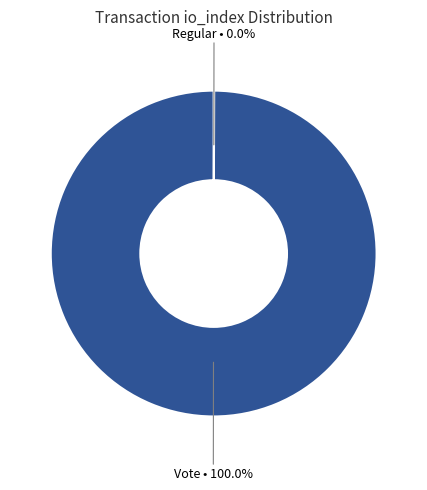

Does any single category account for the majority?

Yes